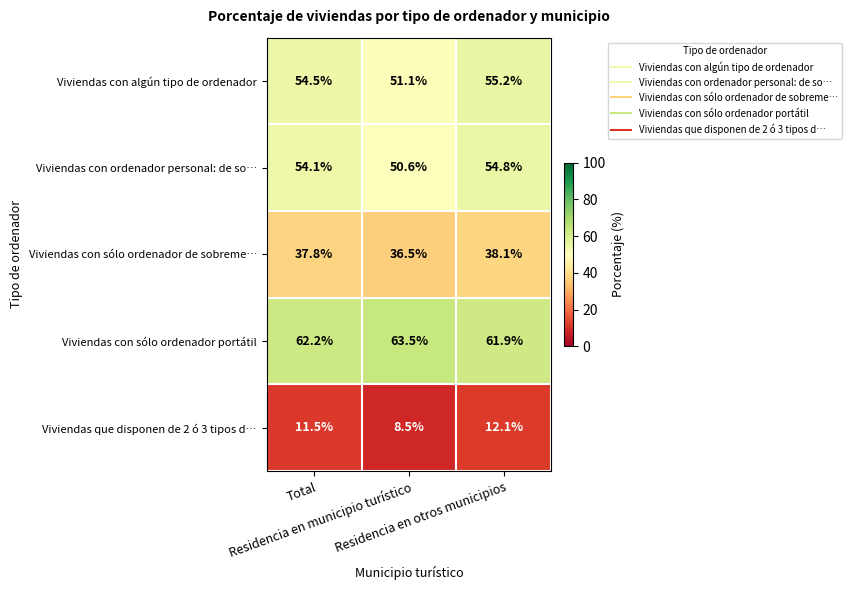

Rank the series by their maximum value, from lowest to highest.

Viviendas que disponen de 2 ó 3 tipos d…, Viviendas con sólo ordenador de sobreme…, Viviendas con ordenador personal: de so…, Viviendas con algún tipo de ordenador, Viviendas con sólo ordenador portátil